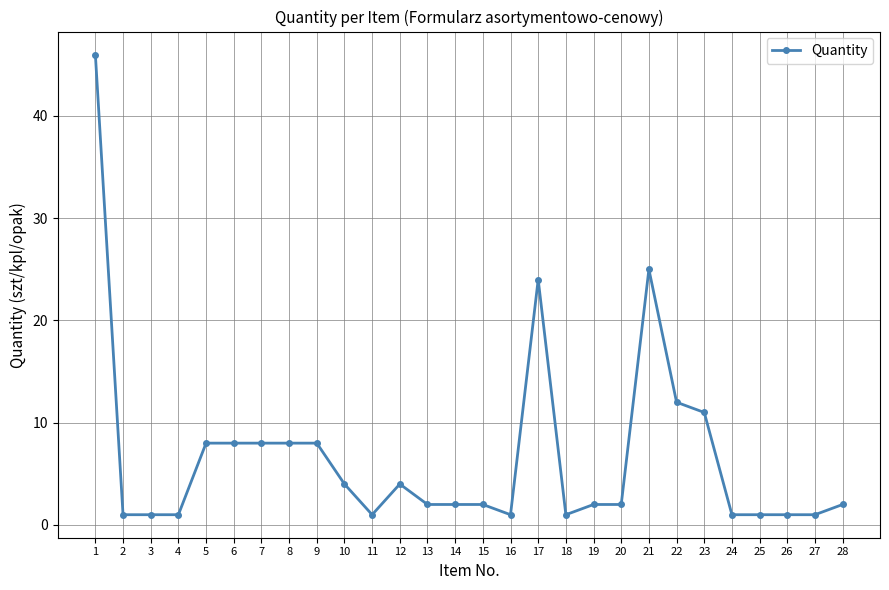

Is it true that the value at 13 is 2?

True